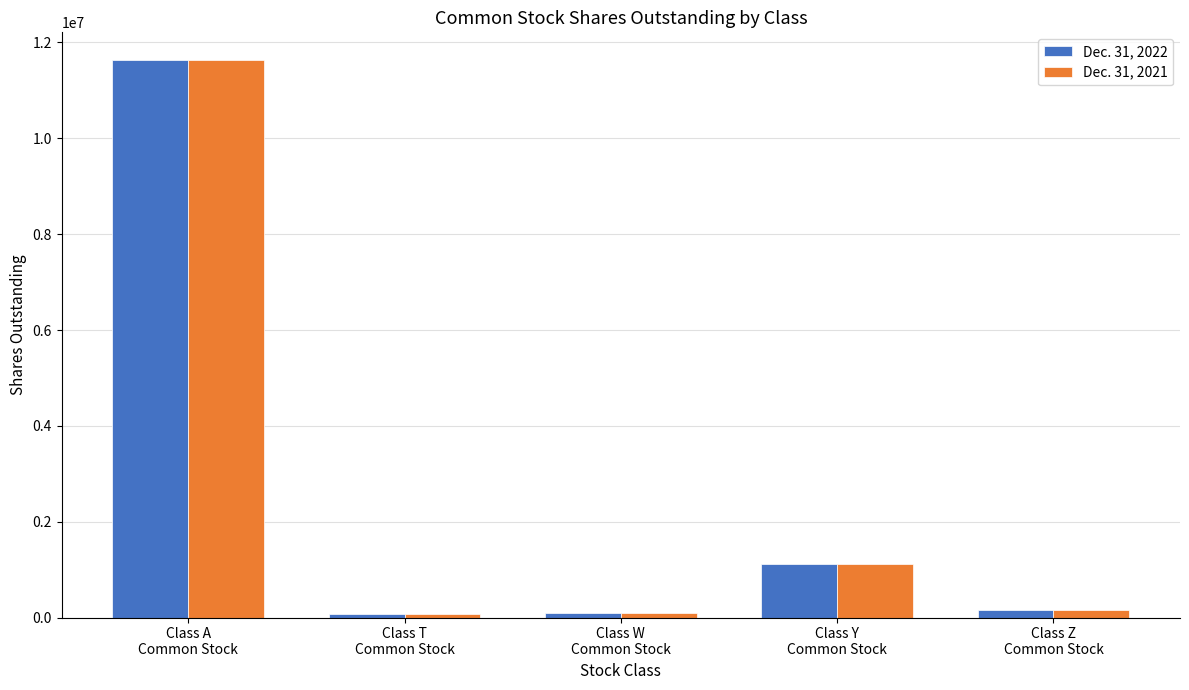

Count the number of data series in this chart.

2